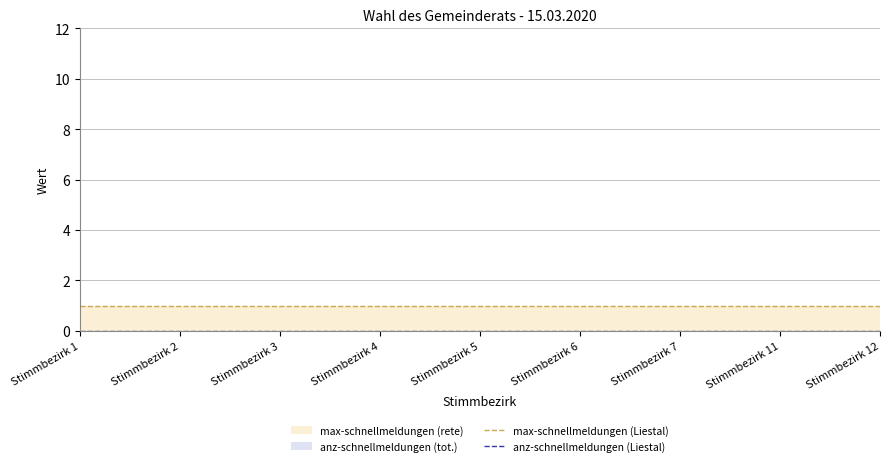

Reading left to right, extract all data points from this chart.

max-schnellmeldungen (Liestal): Stimmbezirk 1=1	Stimmbezirk 2=1	Stimmbezirk 3=1	Stimmbezirk 4=1	Stimmbezirk 5=1	Stimmbezirk 6=1	Stimmbezirk 7=1	Stimmbezirk 11=1	Stimmbezirk 12=1
anz-schnellmeldungen (Liestal): Stimmbezirk 1=0	Stimmbezirk 2=0	Stimmbezirk 3=0	Stimmbezirk 4=0	Stimmbezirk 5=0	Stimmbezirk 6=0	Stimmbezirk 7=0	Stimmbezirk 11=0	Stimmbezirk 12=0